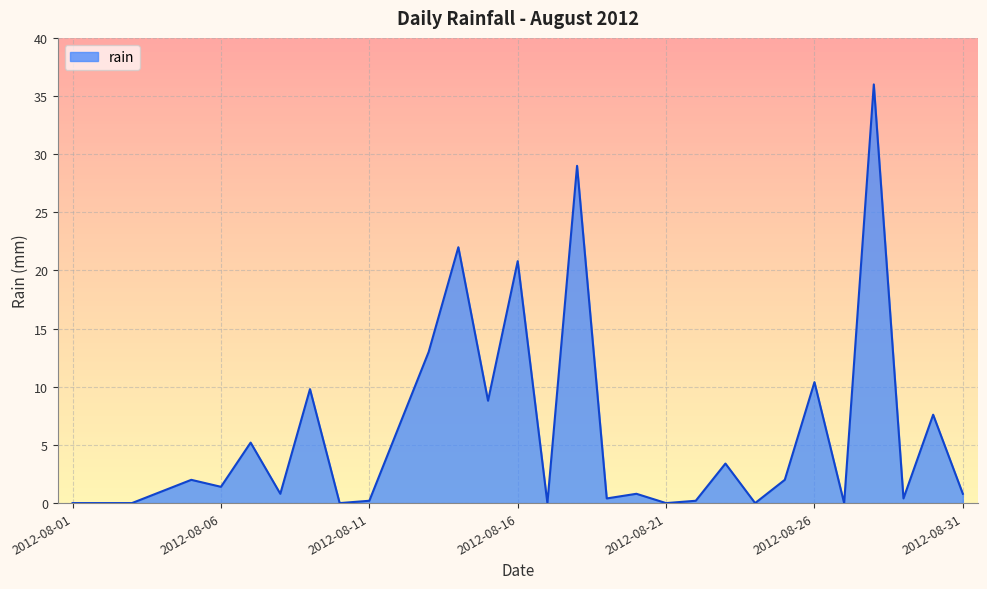

What is the average value?

5.9